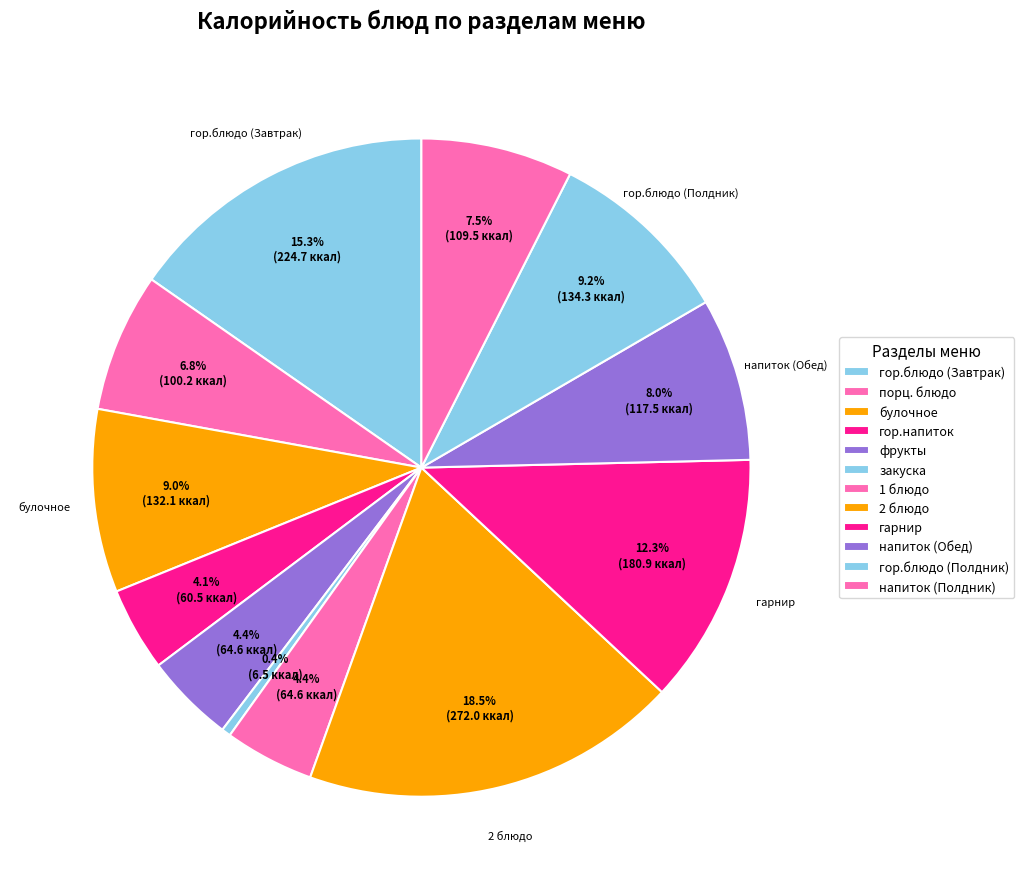

Which category has the smallest portion of the pie?

закуска